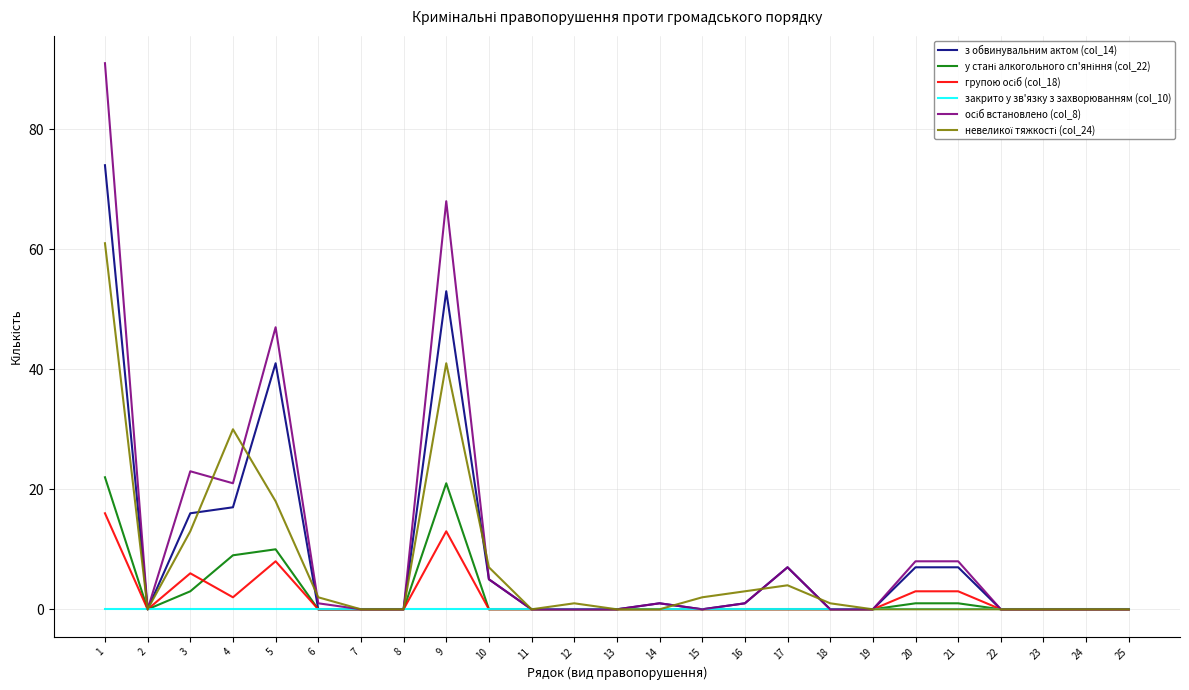

Is the value of з обвинувальним актом (col_14) at 3 greater than the value of закрито у зв'язку з захворюванням (col_10) at 20?

Yes